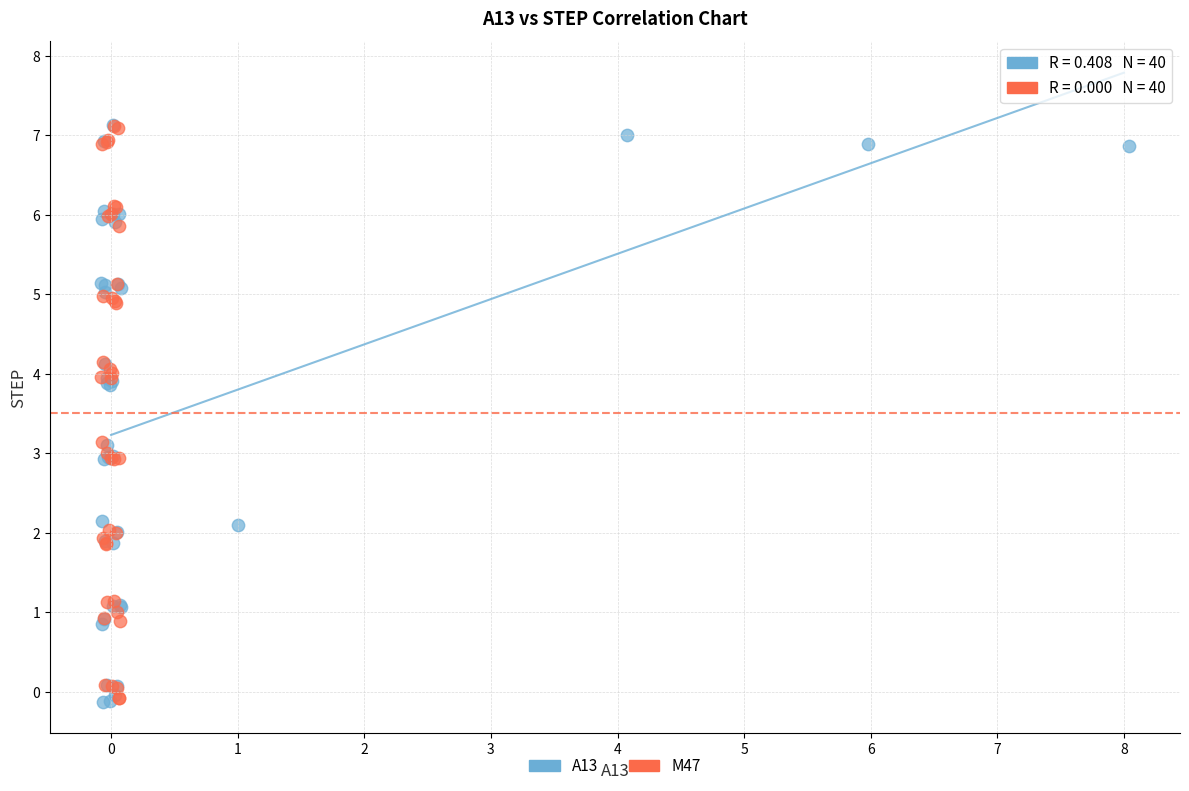

What are all the series names shown in the legend?

A13, M47